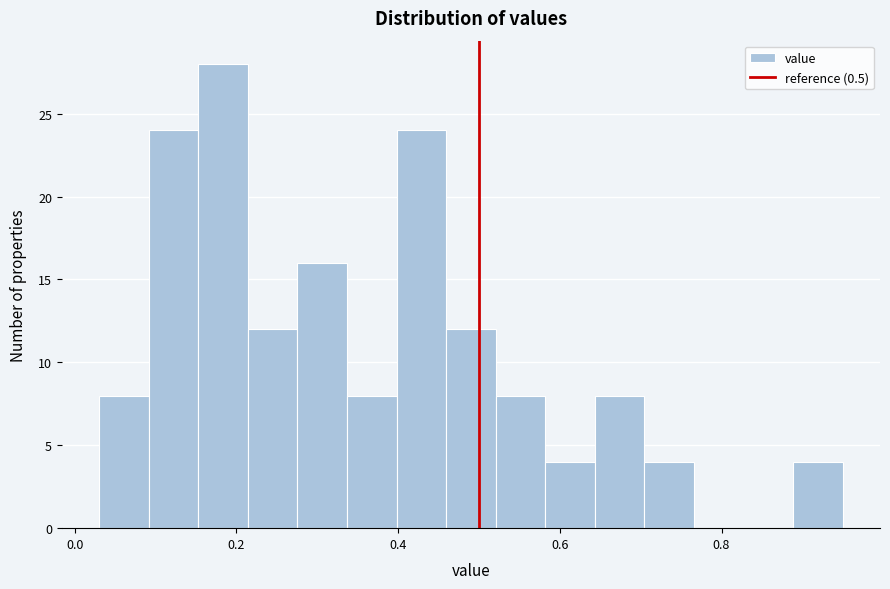

Read against the x-axis, roughly where is the centre of the tallest bar?

0.18